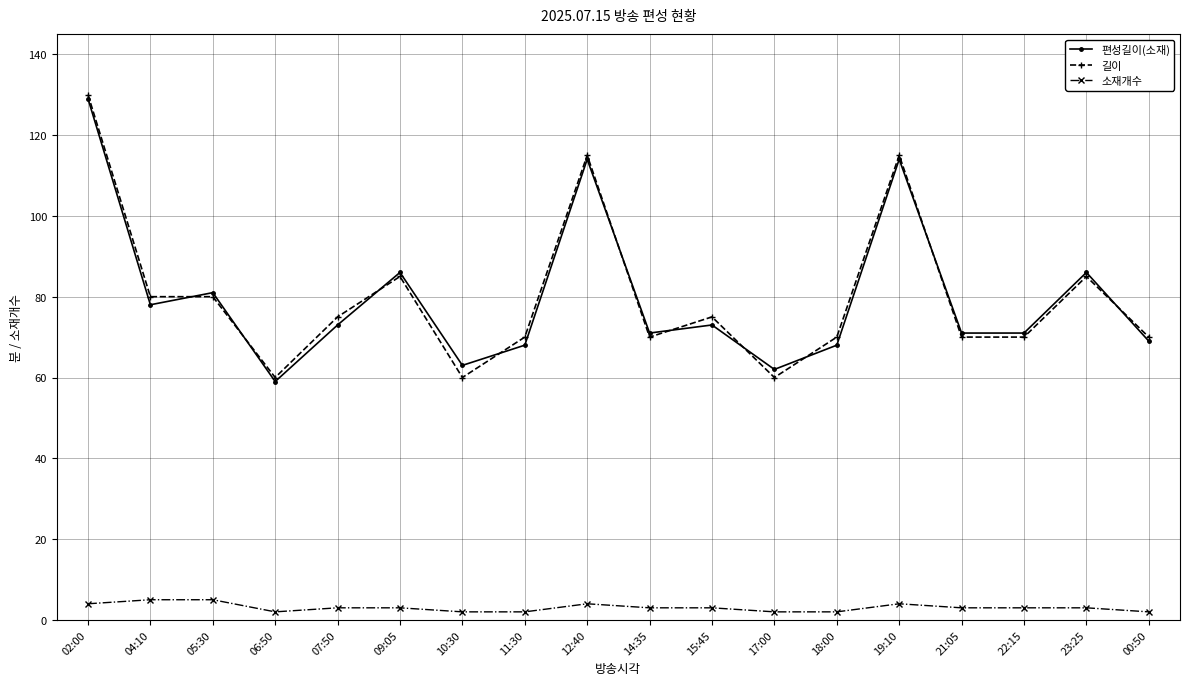

True or false: 길이 and 소재개수 cross at least once.

False